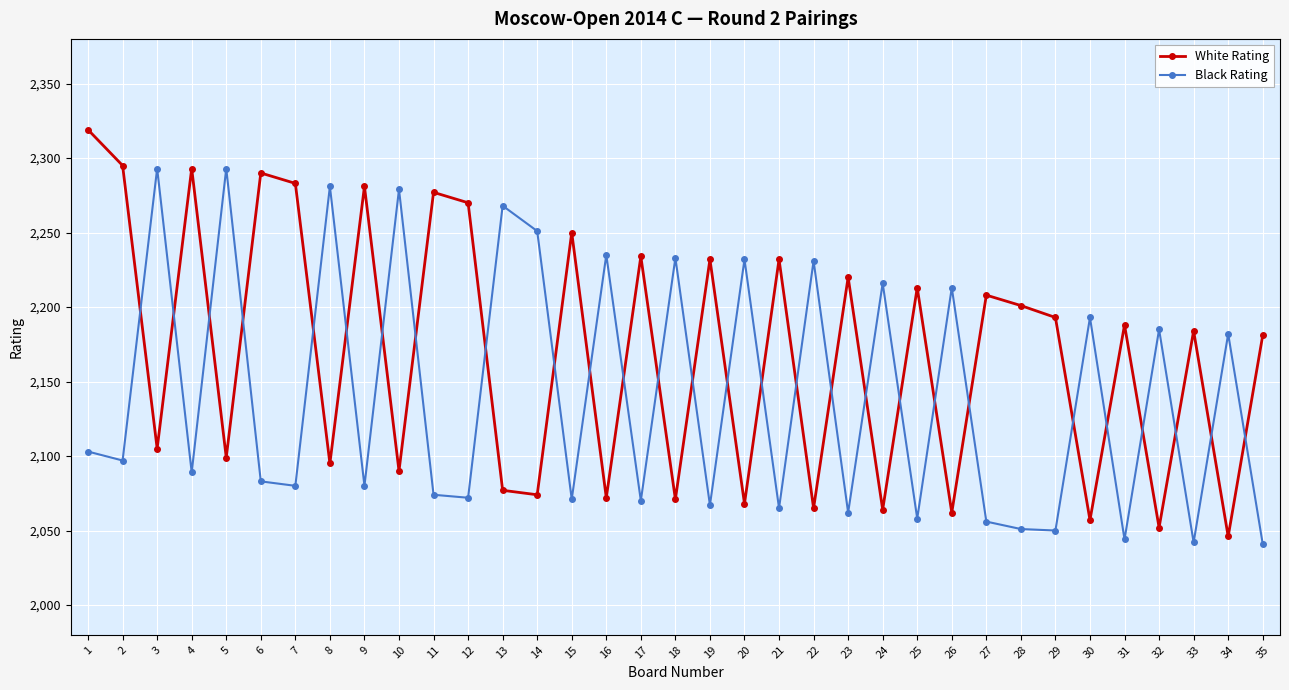

True or false: White Rating has more than 0 interior local peaks.

True